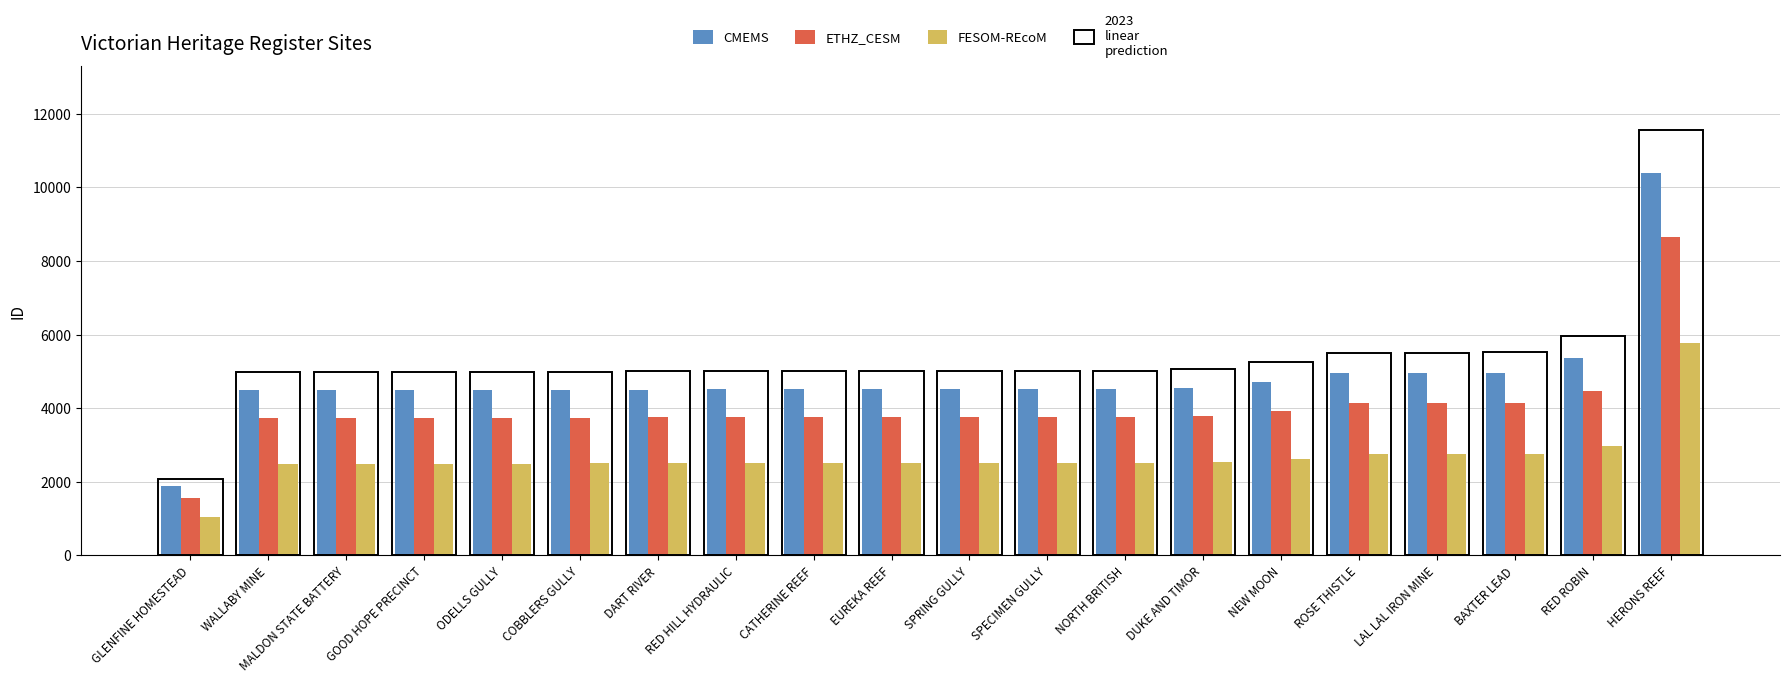

What is the value of the FESOM-REcoM bar at the 19th from the left?

2985.0